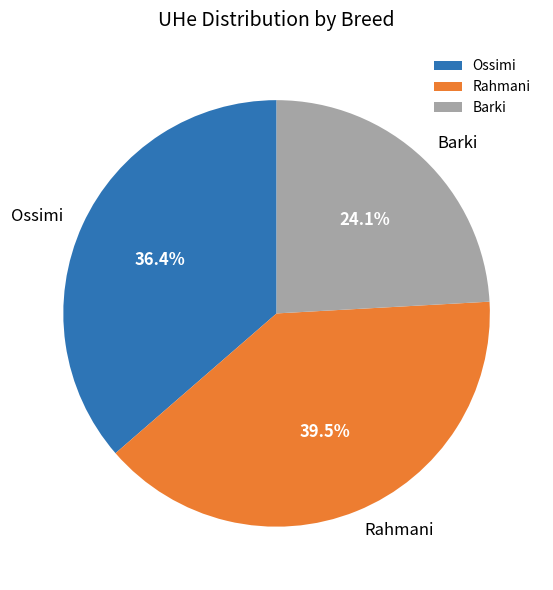

What percentage do Ossimi and Barki together represent?

60.5%